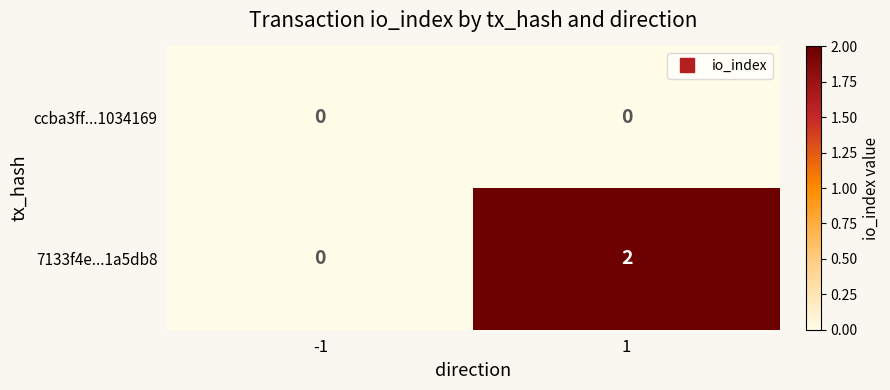

Reading left to right, what are all the values shown in this chart?

ccba3ff...1034169: 0	0
7133f4e...1a5db8: 0	2